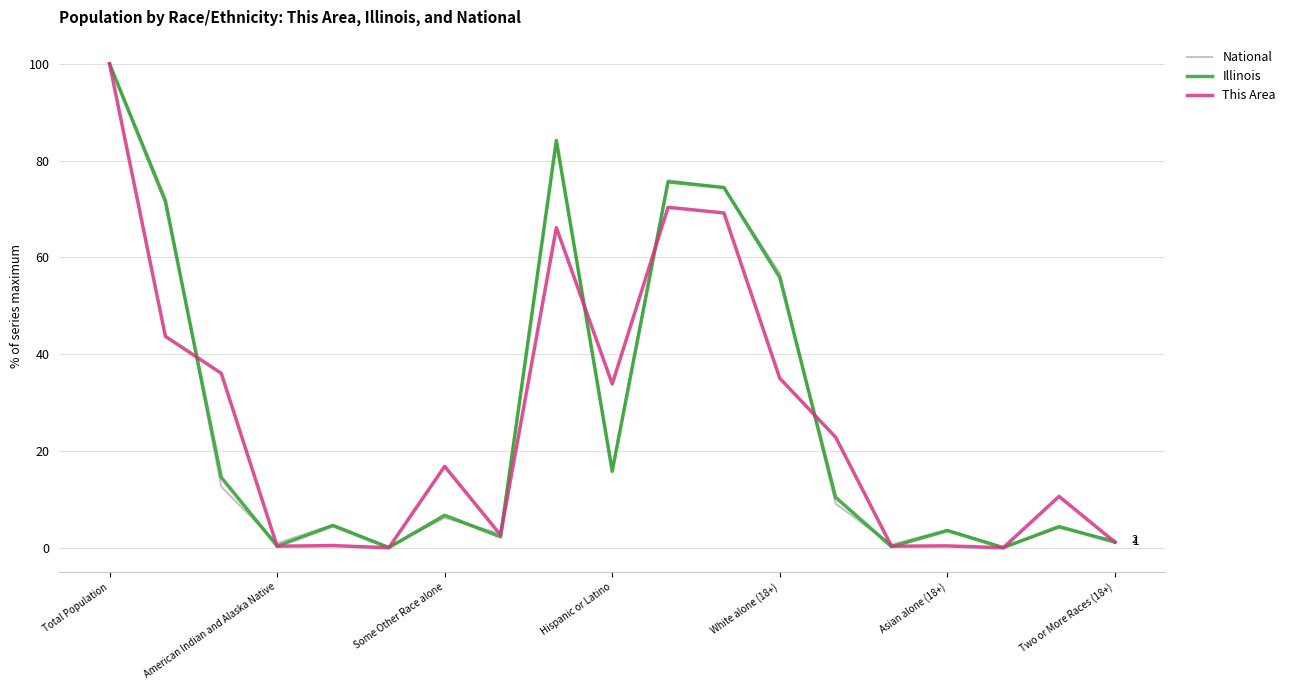

Does the chart display data point markers on the line(s)?

No